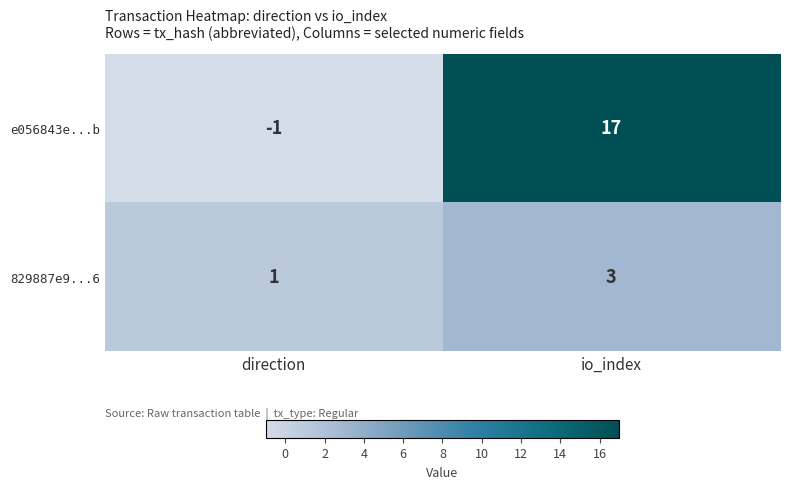

What value does the e056843e...b series have at io_index, to the nearest 10?

20